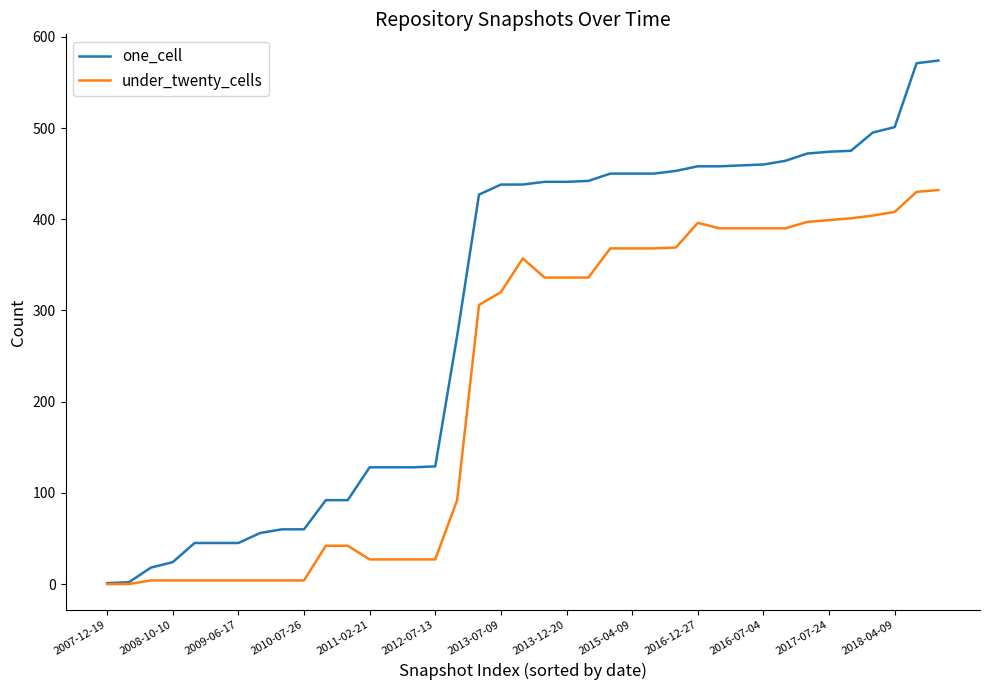

List the series in order of their overall mean, highest first.

one_cell, under_twenty_cells